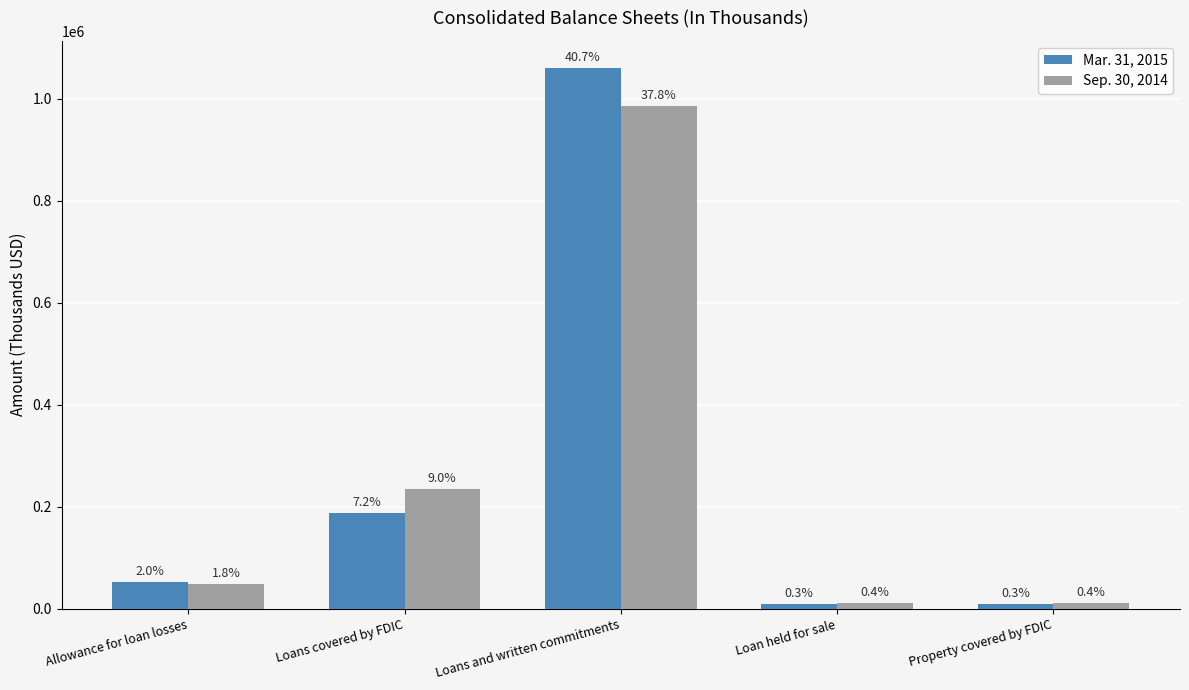

Which series has the widest spread of values?

Mar. 31, 2015